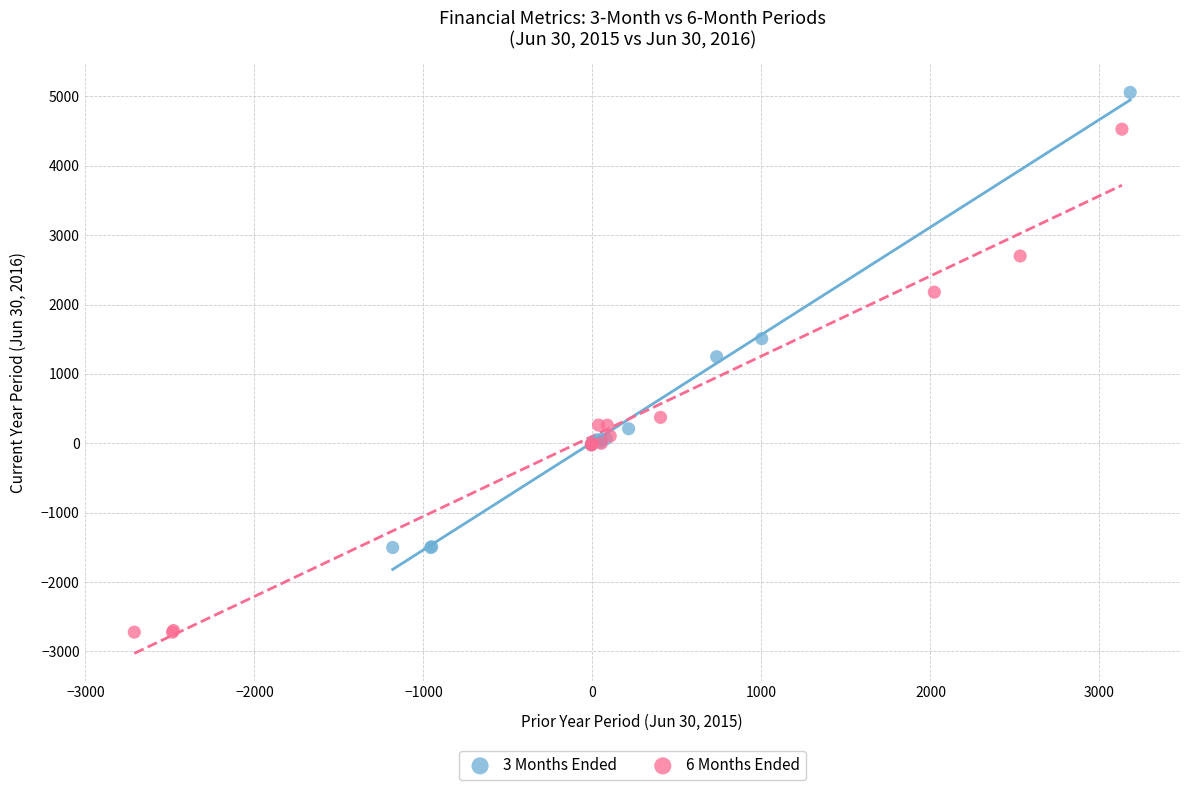

Which series contains the highest Y value?

3 Months Ended